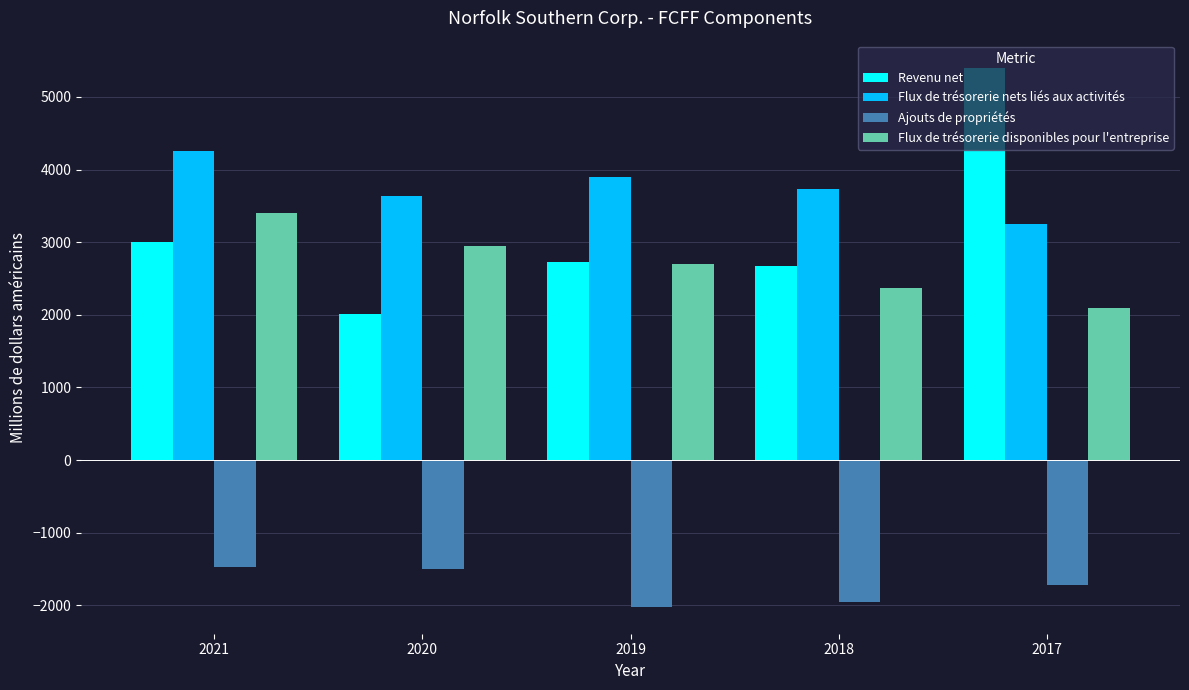

What value does the Flux de trésorerie nets liés aux activités series have at 2019?

3892